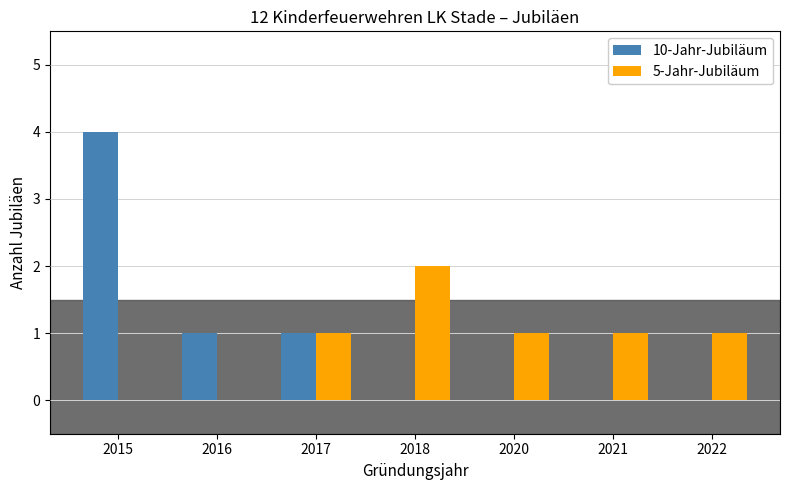

How many groups of bars are there?

7